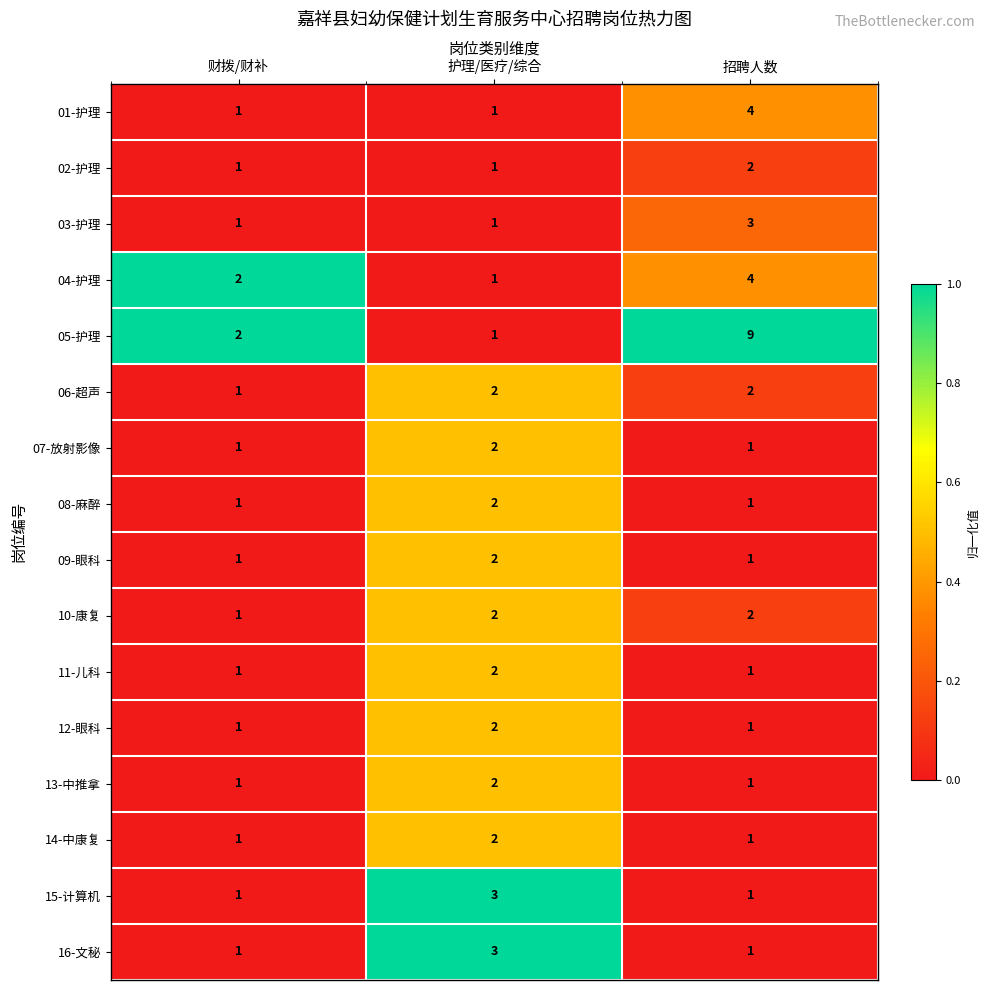

Which series has the largest range (max minus min)?

05-护理